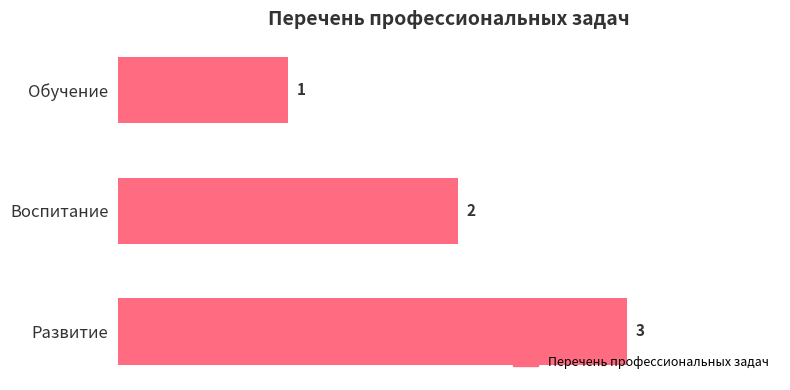

What is the ratio of the value at Воспитание to the value at Обучение?

2.0